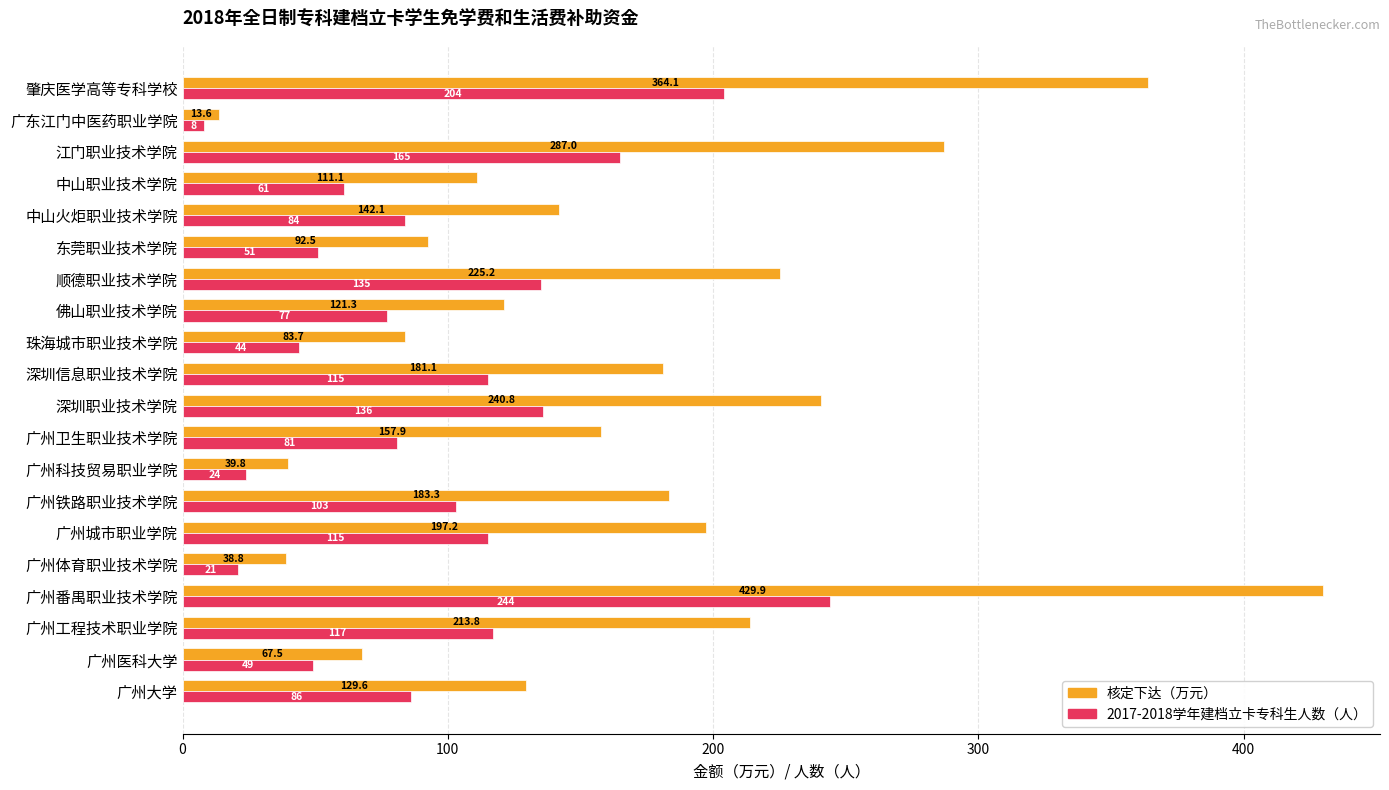

At which category is the sum across all series the highest?

广州番禺职业技术学院